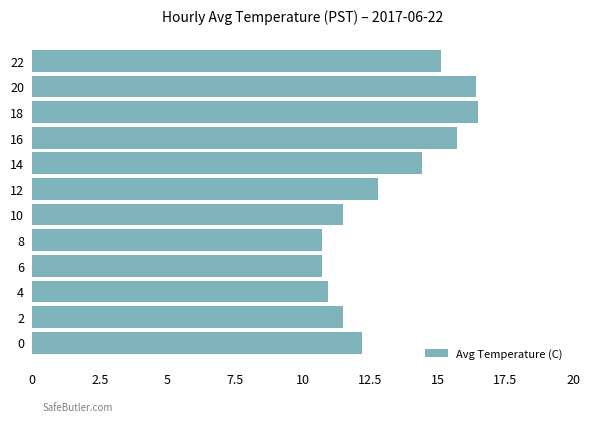

What is the difference between the maximum and minimum values?

5.8